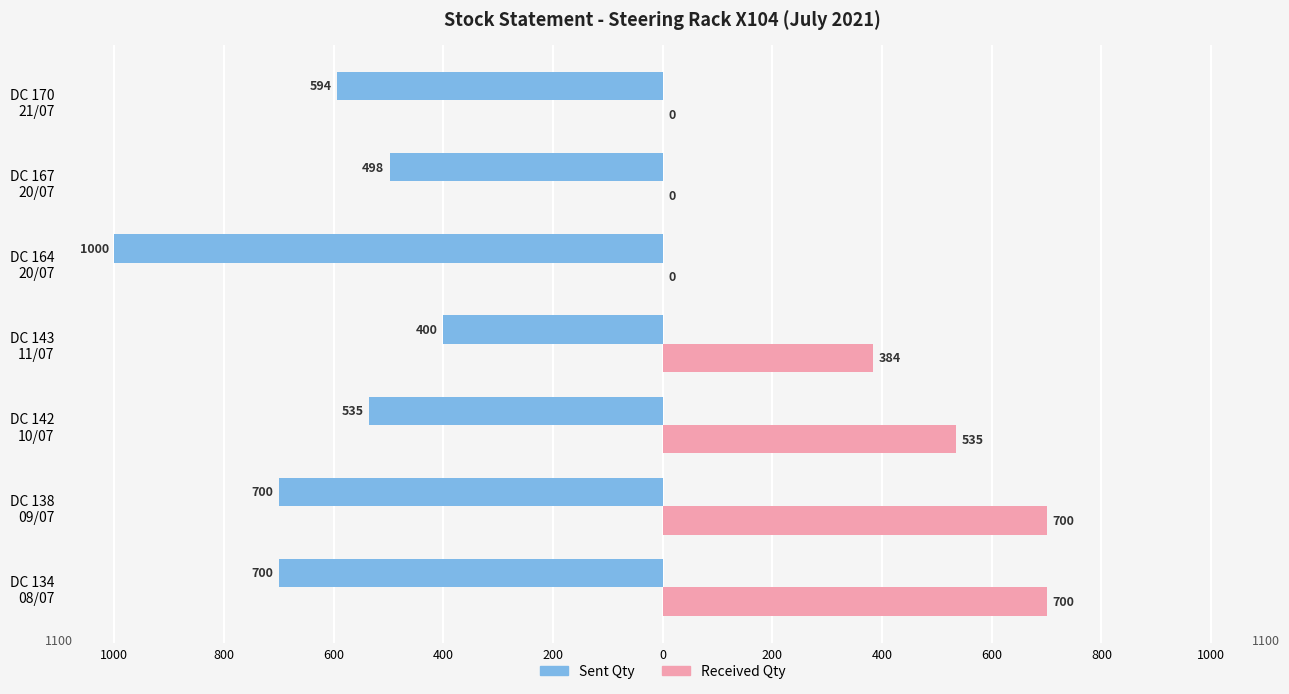

What is the value of the Received Qty bar at the 4th from the left?

384